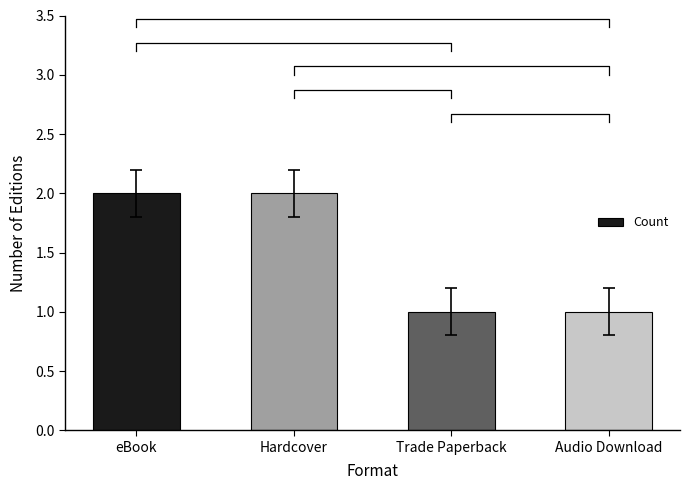

Rank the categories by value from highest to lowest.

eBook, Hardcover, Trade Paperback, Audio Download